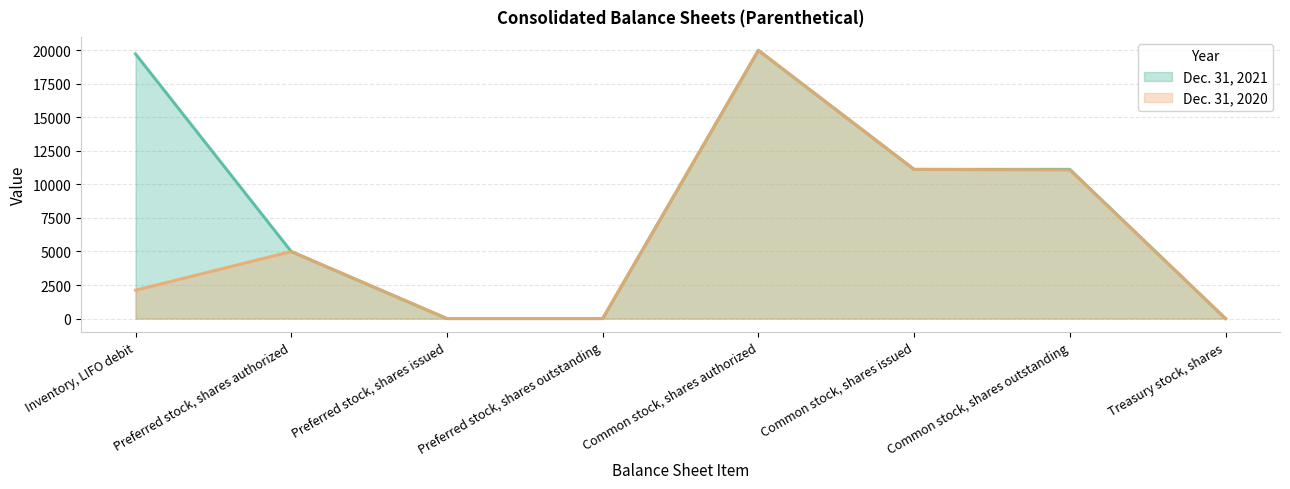

What is the label of the 1st point from the left?

Inventory, LIFO debit